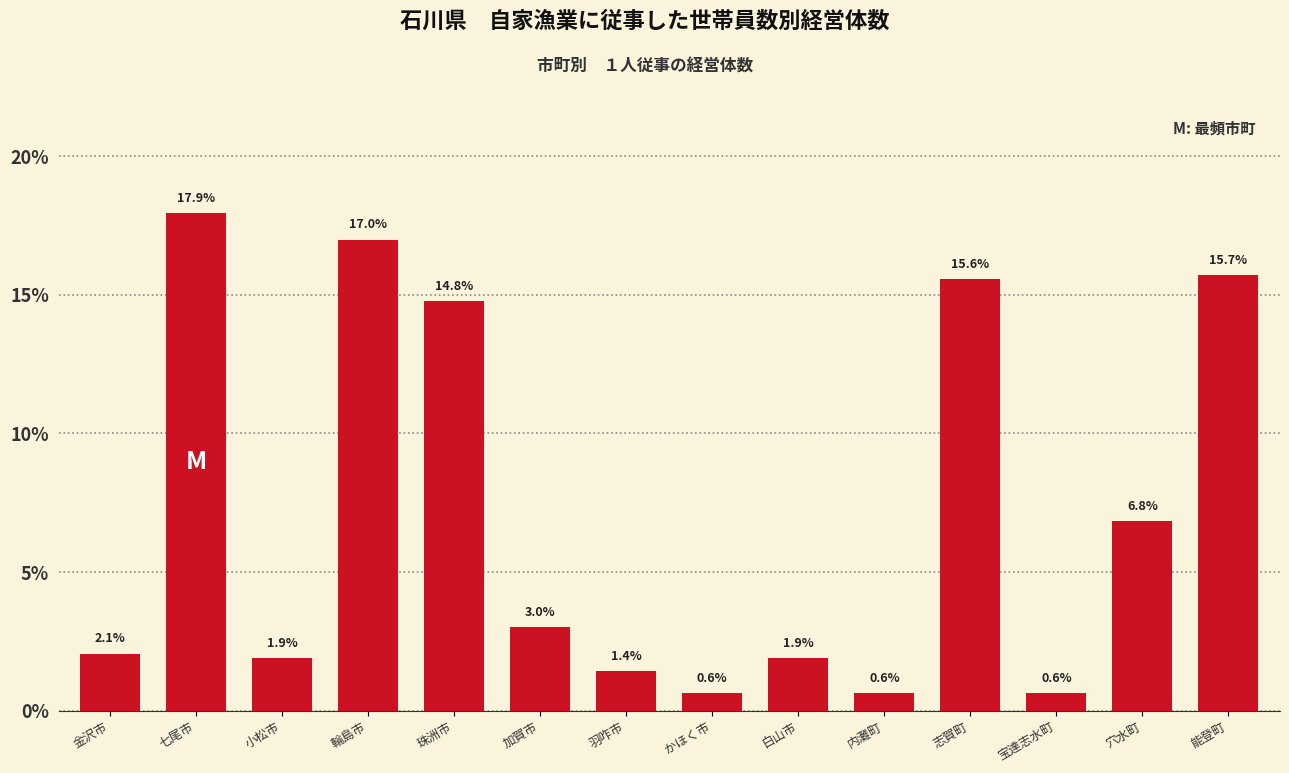

Reading right to left, what are all the values shown in this chart?

15.7	6.8	0.6	15.6	0.6	1.9	0.6	1.4	3.0	14.8	17.0	1.9	17.9	2.1